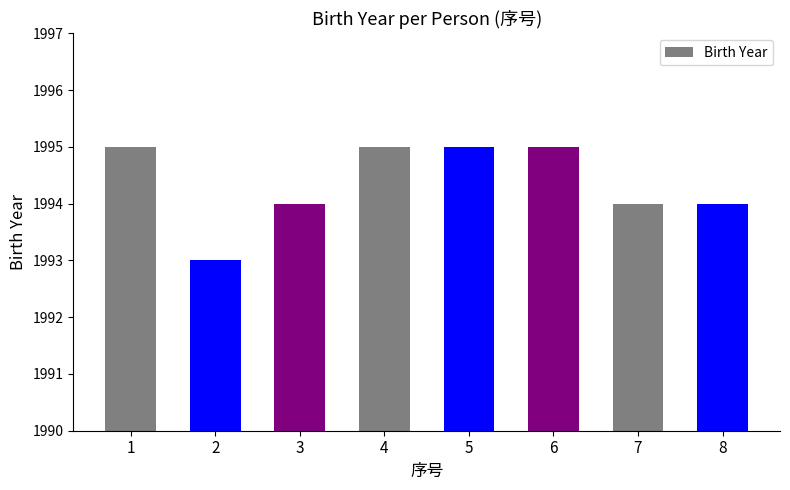

What is the change in value from 1 to 3?

-1